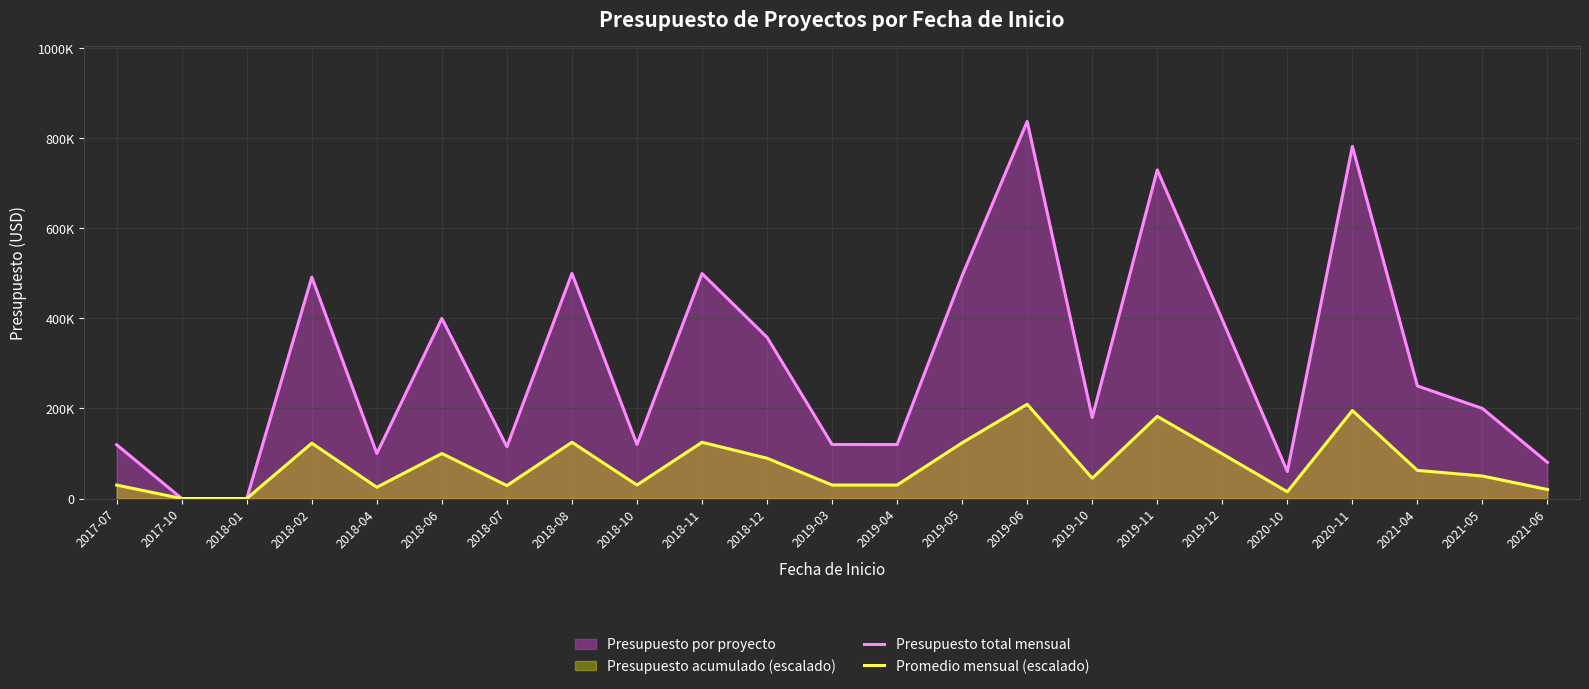

What is the value of the Promedio mensual (escalado) point at the 22nd from the left?

49998.8